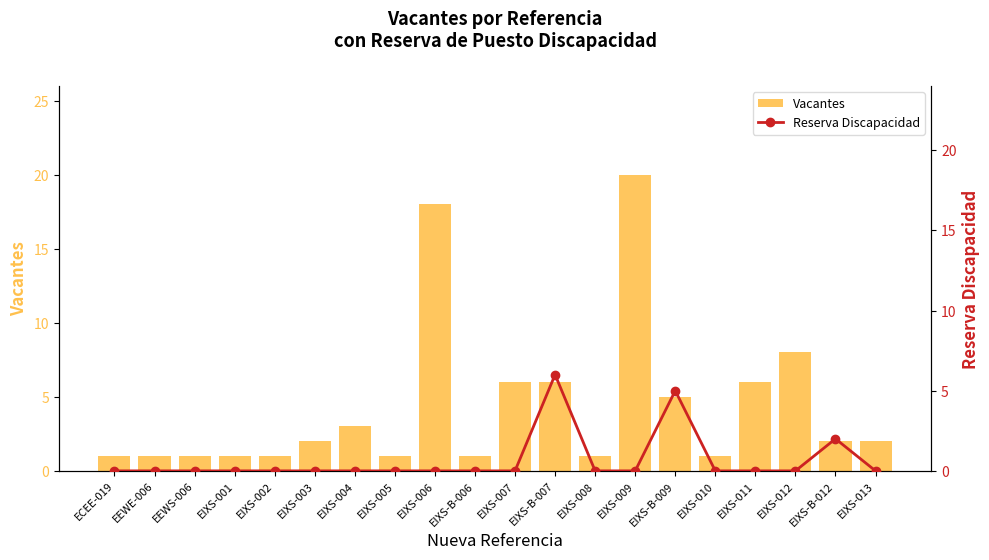

Are the bars grouped side by side (vs. stacked)?

Yes